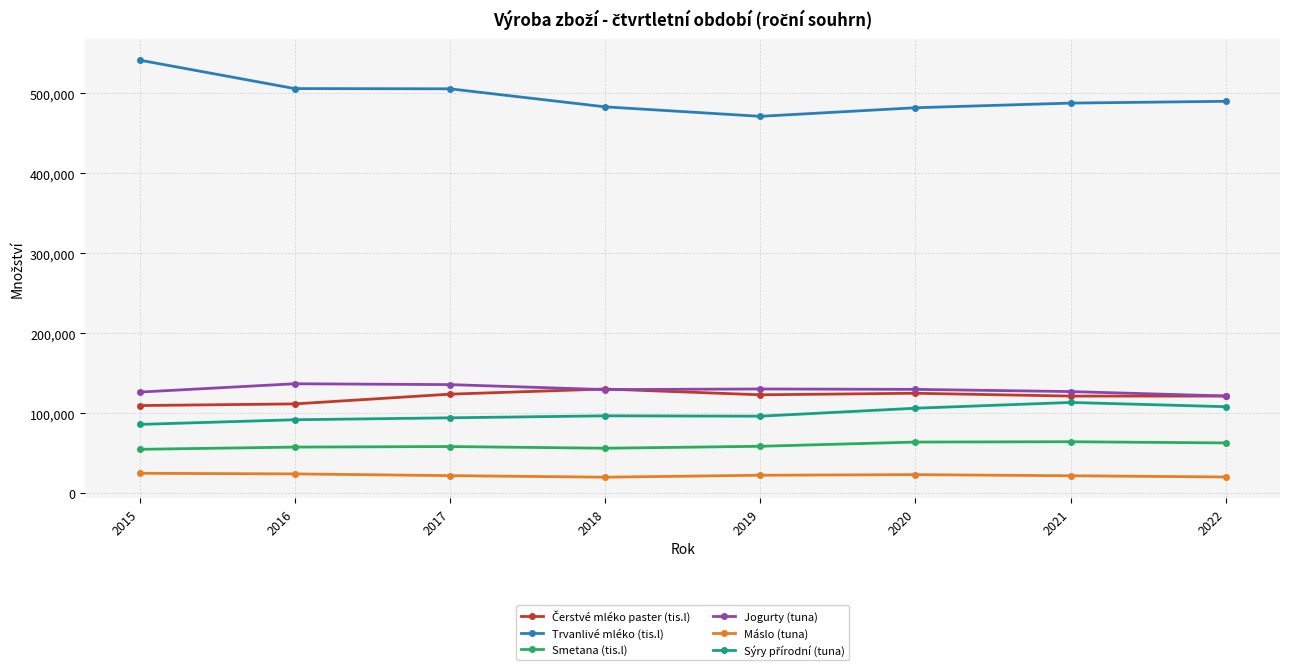

What is the maximum value shown in the chart?

541446.3